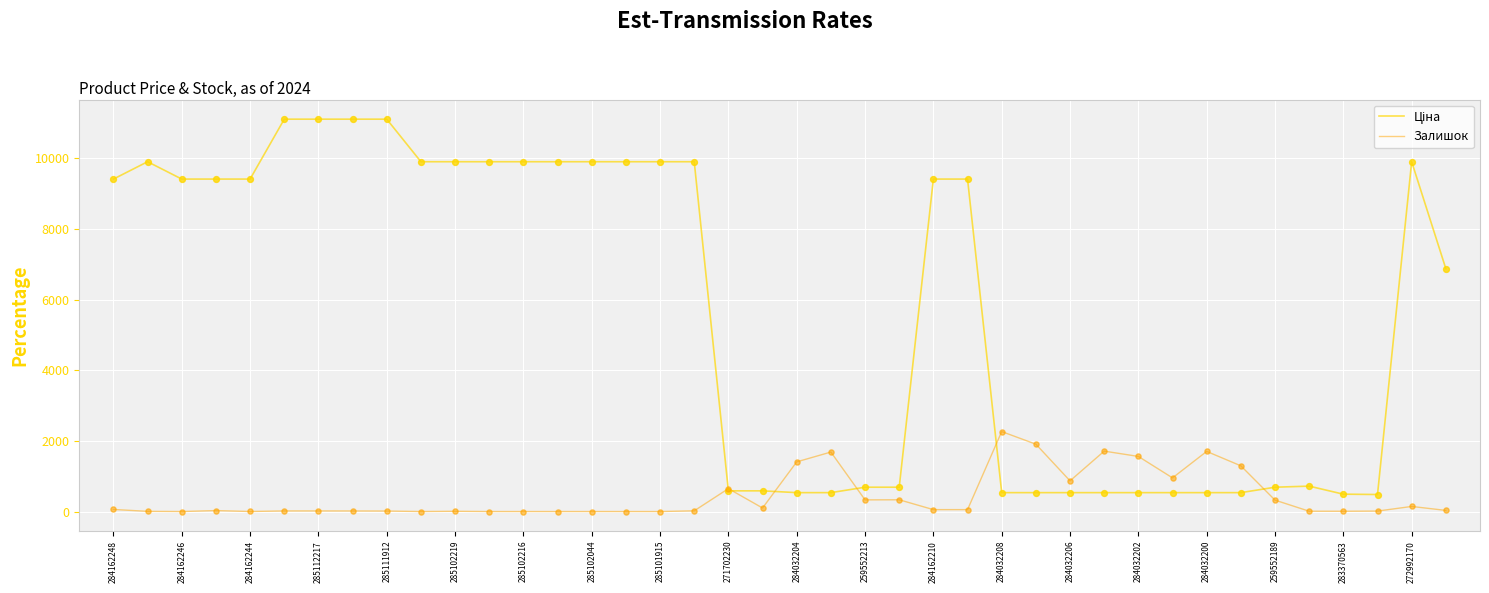

At how many categories does at least one series exceed 4673?

22